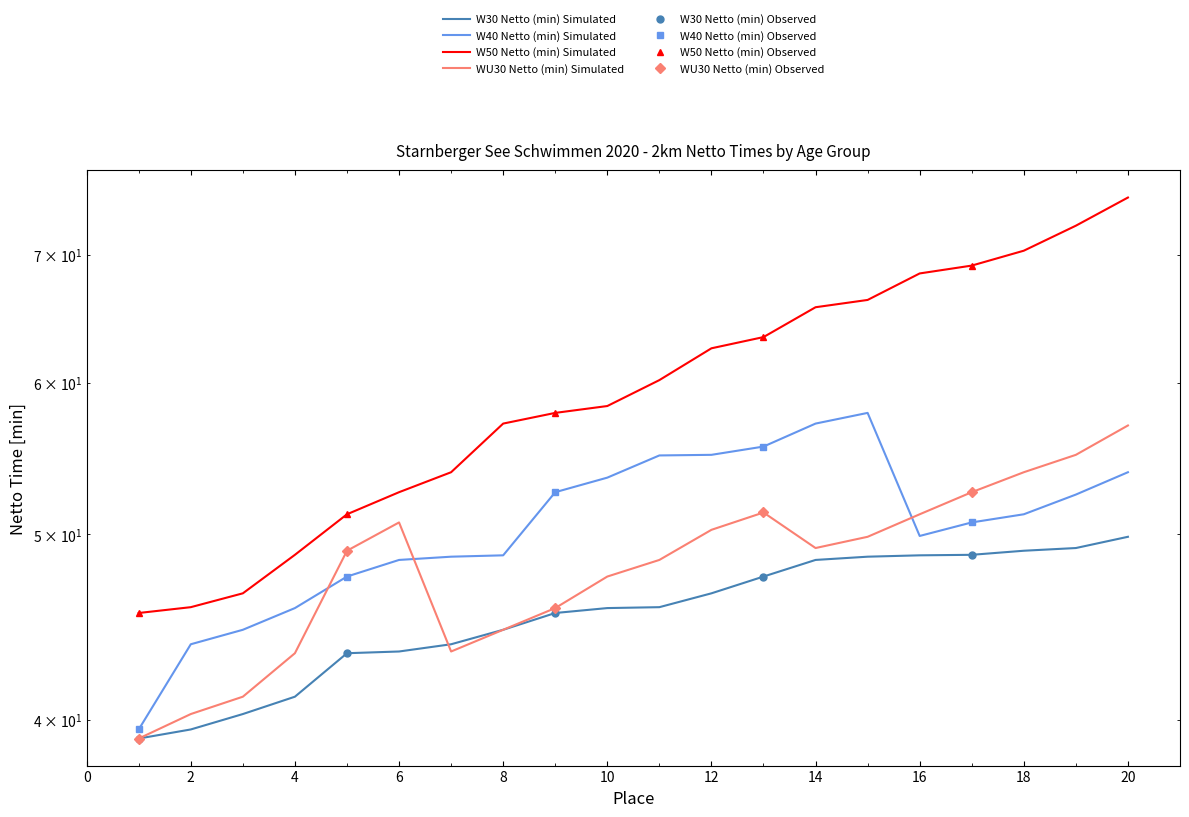

What is the difference between the maximum and second lowest values in the WU30 Netto (min) series?

16.7